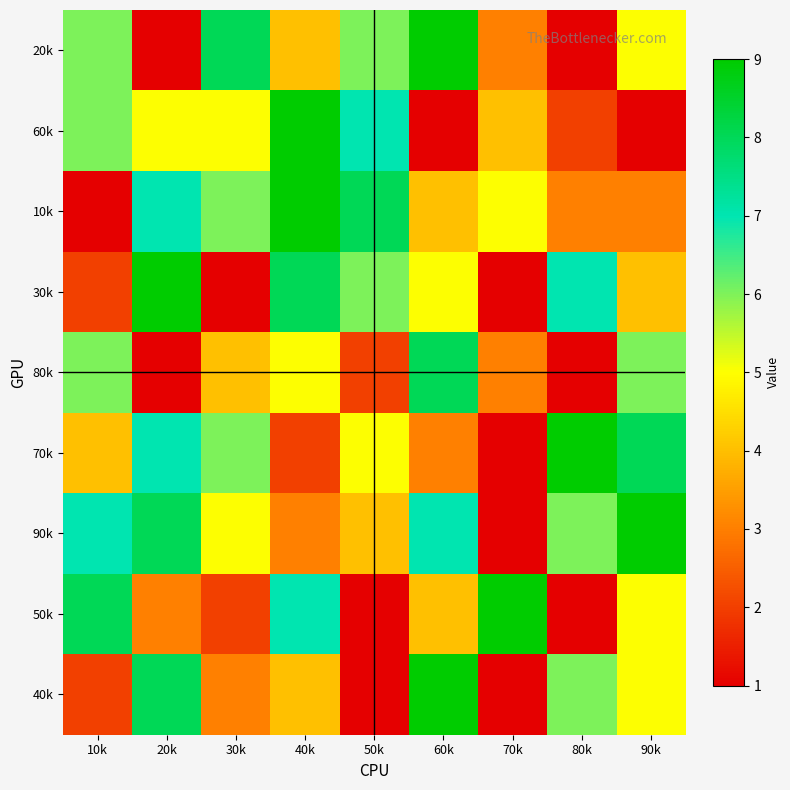

How many distinct data groups are displayed?

9